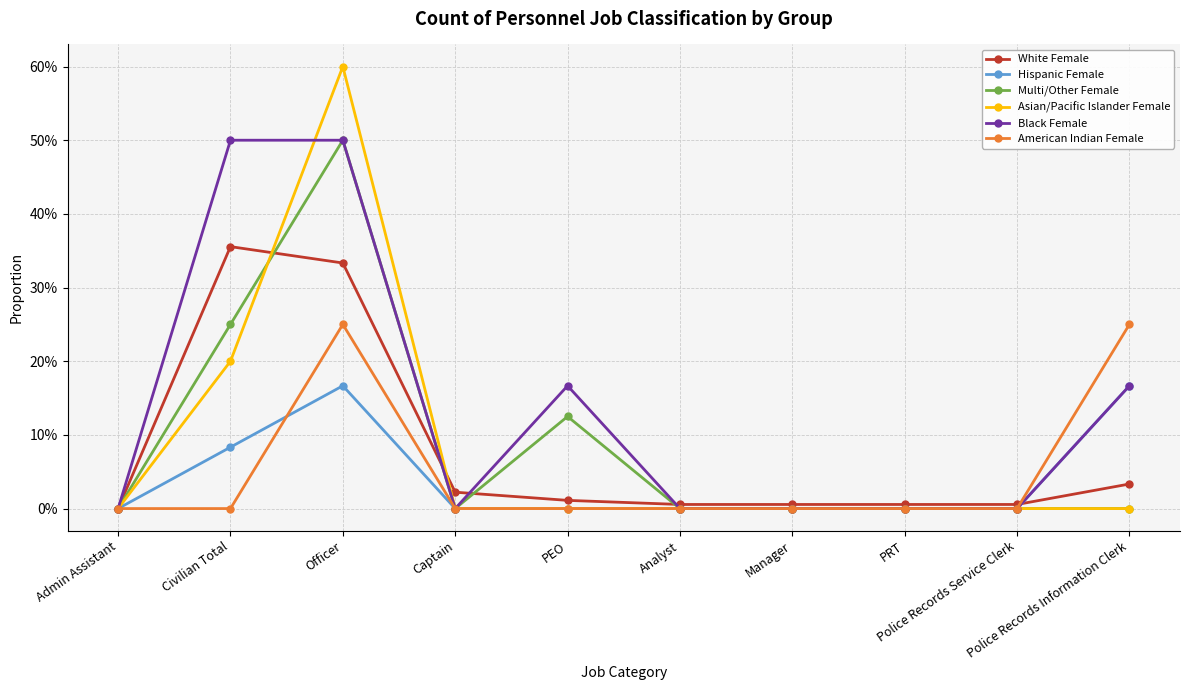

Reading left to right, list all the values displayed in this chart.

White Female: Admin Assistant=0.0	Civilian Total=0.4	Officer=0.3	Captain=0.0	PEO=0.0	Analyst=0.0	Manager=0.0	PRT=0.0	Police Records Service Clerk=0.0	Police Records Information Clerk=0.0
Hispanic Female: Admin Assistant=0.0	Civilian Total=0.1	Officer=0.2	Captain=0.0	PEO=0.0	Analyst=0.0	Manager=0.0	PRT=0.0	Police Records Service Clerk=0.0	Police Records Information Clerk=0.2
Multi/Other Female: Admin Assistant=0.0	Civilian Total=0.2	Officer=0.5	Captain=0.0	PEO=0.1	Analyst=0.0	Manager=0.0	PRT=0.0	Police Records Service Clerk=0.0	Police Records Information Clerk=0.0
Asian/Pacific Islander Female: Admin Assistant=0.0	Civilian Total=0.2	Officer=0.6	Captain=0.0	PEO=0.0	Analyst=0.0	Manager=0.0	PRT=0.0	Police Records Service Clerk=0.0	Police Records Information Clerk=0.0
Black Female: Admin Assistant=0.0	Civilian Total=0.5	Officer=0.5	Captain=0.0	PEO=0.2	Analyst=0.0	Manager=0.0	PRT=0.0	Police Records Service Clerk=0.0	Police Records Information Clerk=0.2
American Indian Female: Admin Assistant=0.0	Civilian Total=0.0	Officer=0.2	Captain=0.0	PEO=0.0	Analyst=0.0	Manager=0.0	PRT=0.0	Police Records Service Clerk=0.0	Police Records Information Clerk=0.2